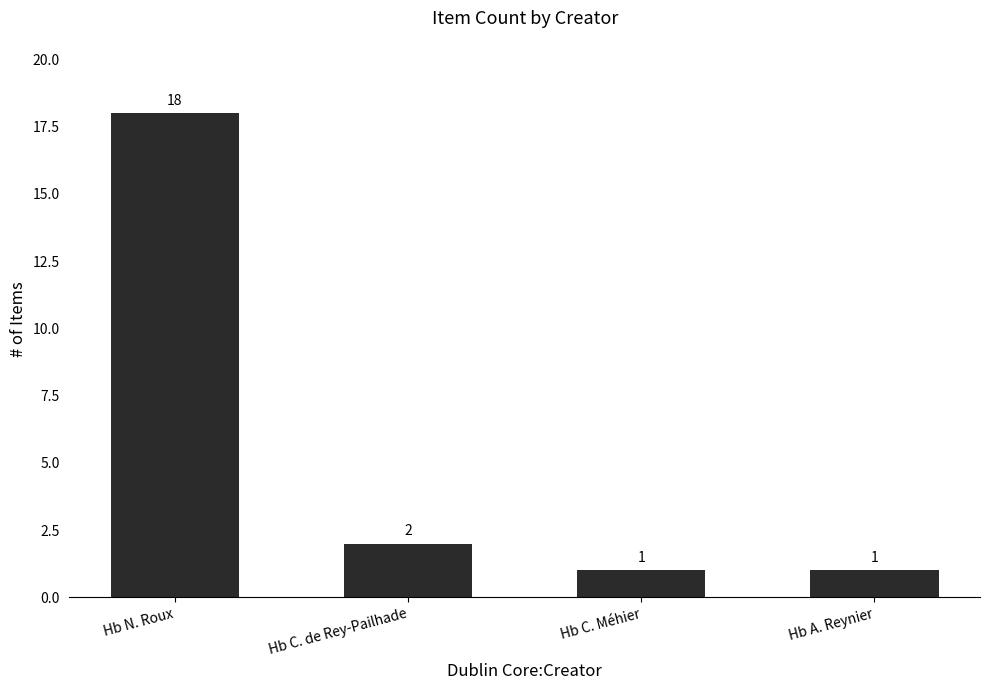

Reading left to right, list all the values displayed in this chart.

18	2	1	1